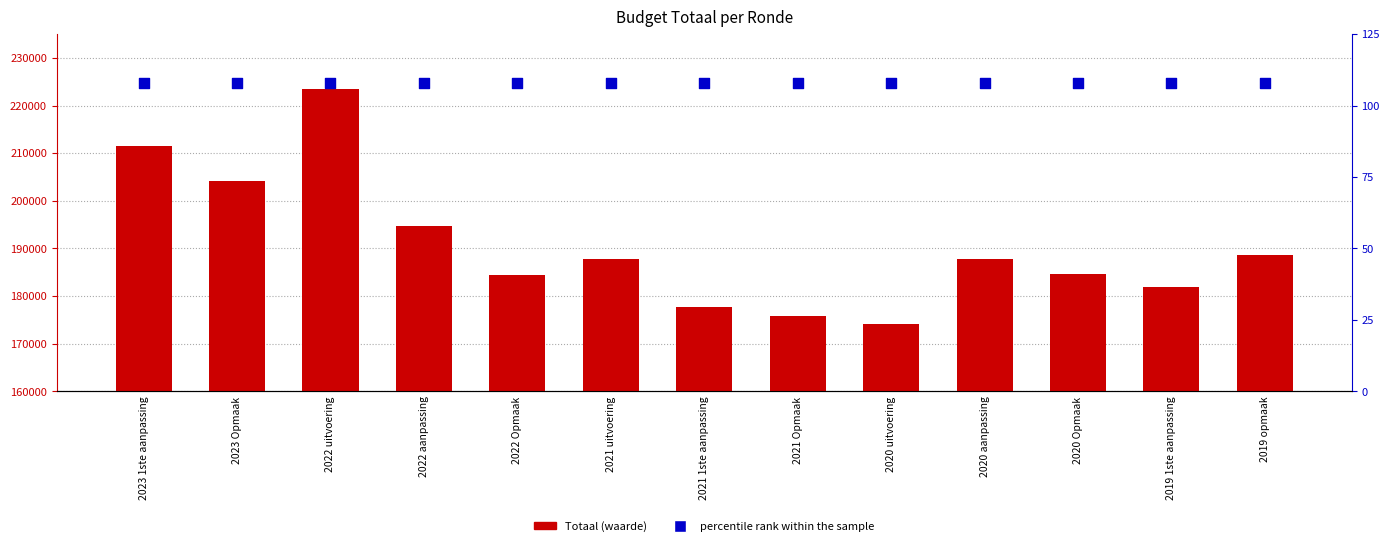

What are all the series names shown in the legend?

Totaal (waarde), percentile rank within the sample